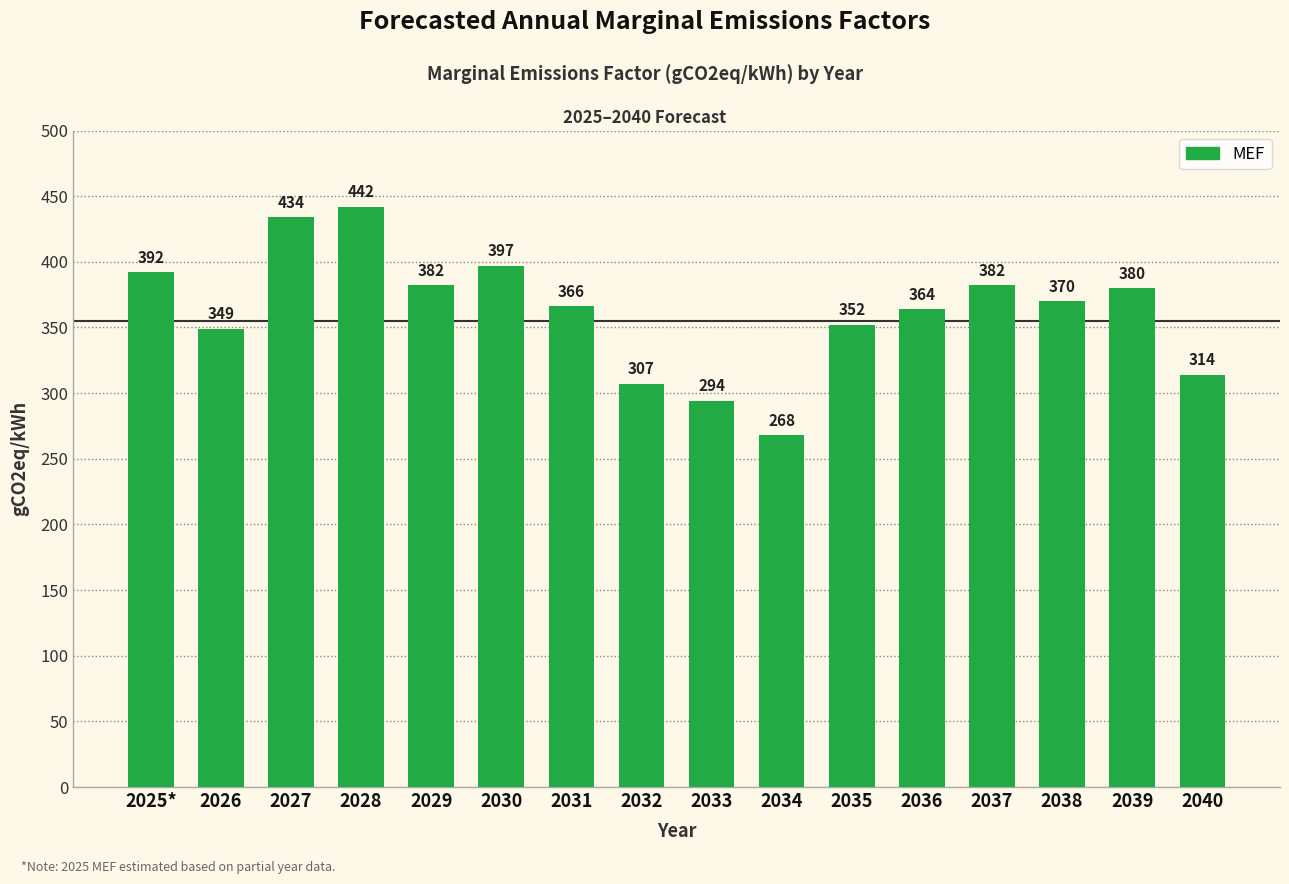

What is the average value?

362